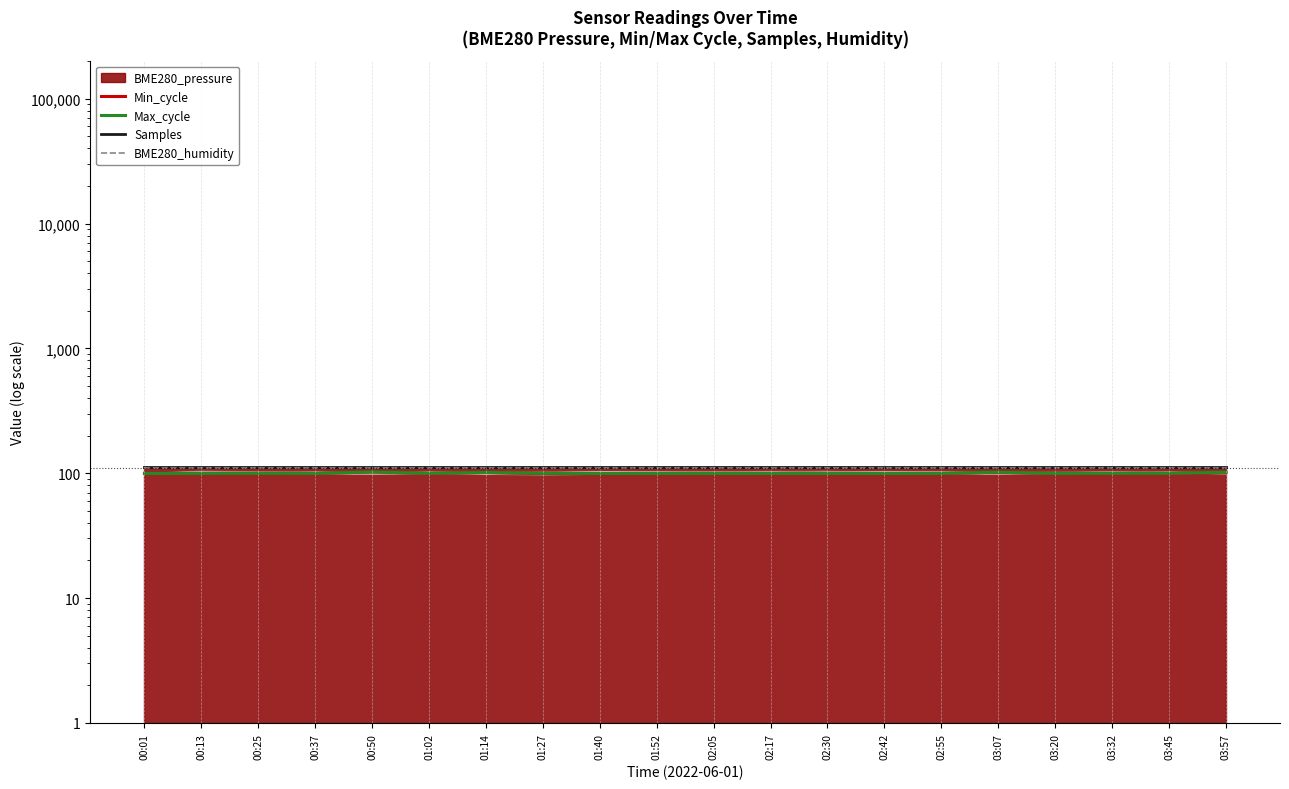

What is the sum of all BME280_humidity values?

2200.0